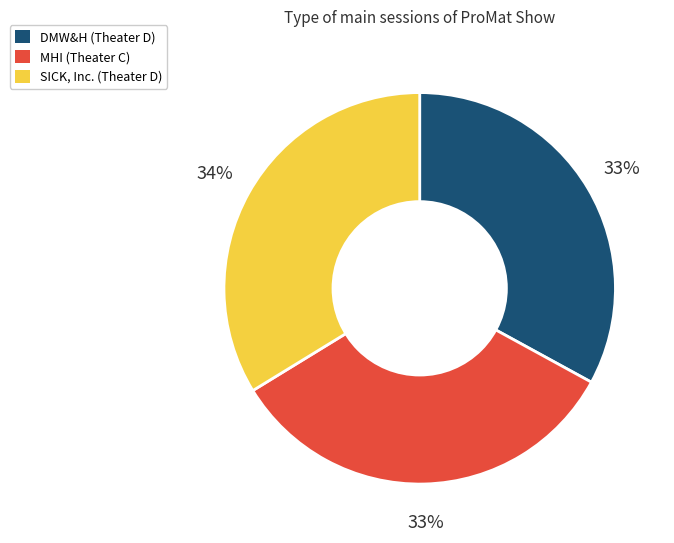

To the nearest percent, what is the average slice percentage?

33%